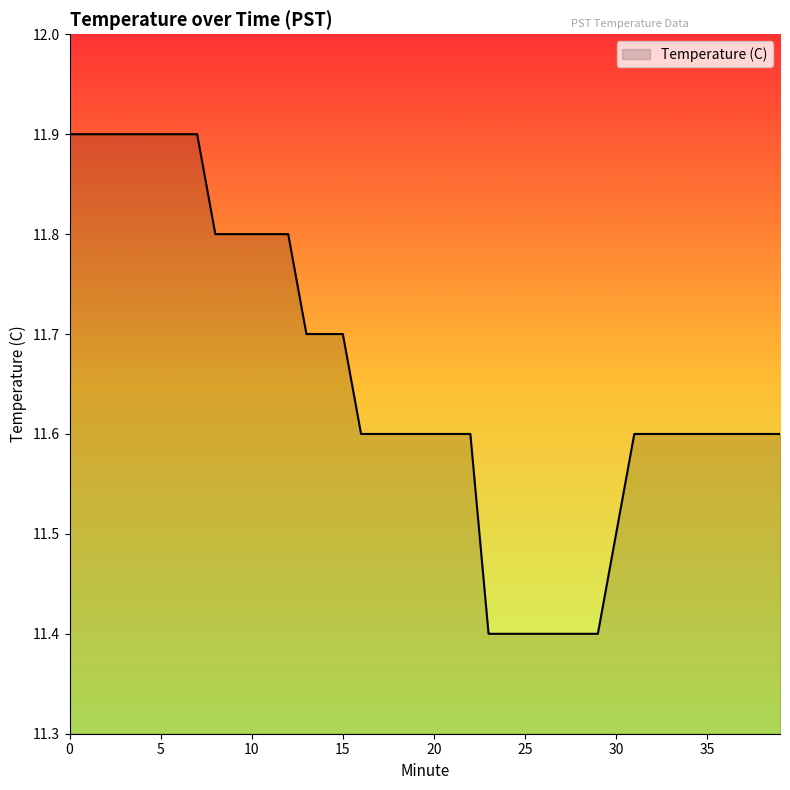

What is the minimum value shown in the chart?

11.4